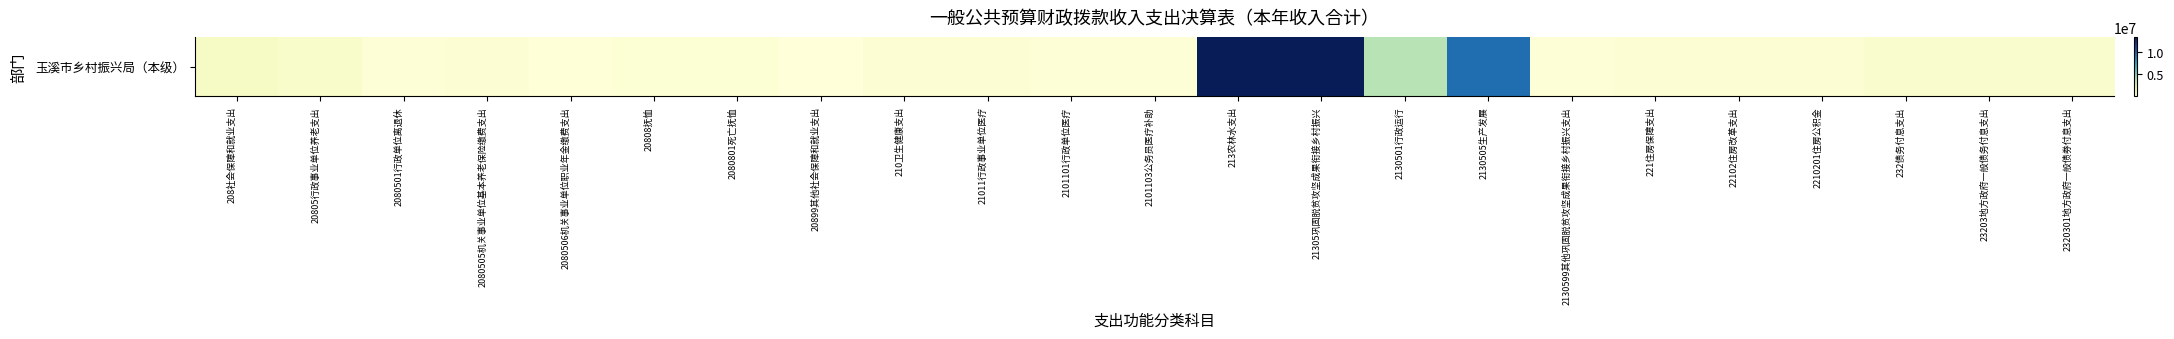

What is the maximum value shown in the chart?

13292131.8